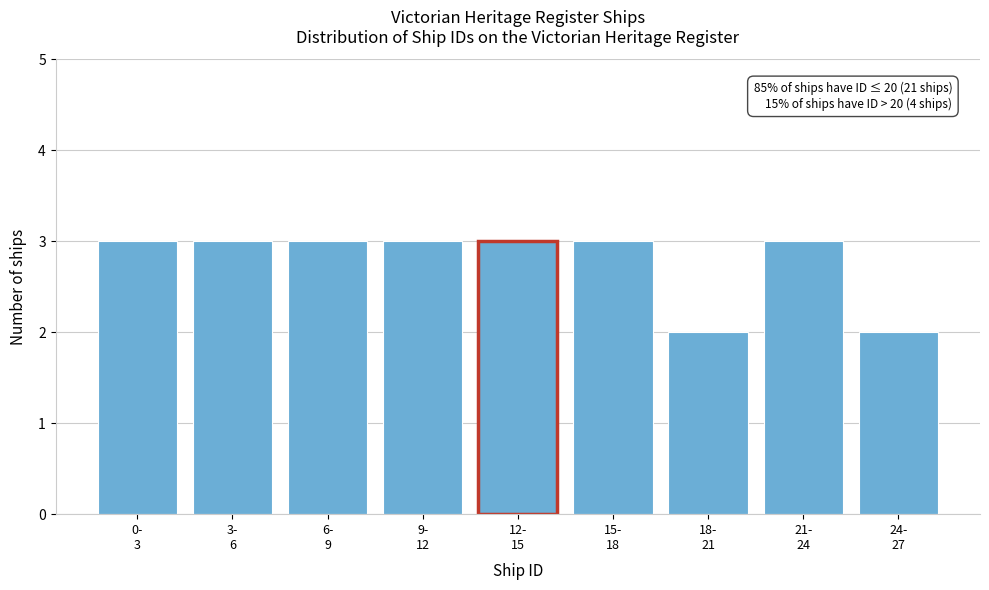

Reading right to left, what are all the values shown in this chart?

2	3	2	3	3	3	3	3	3